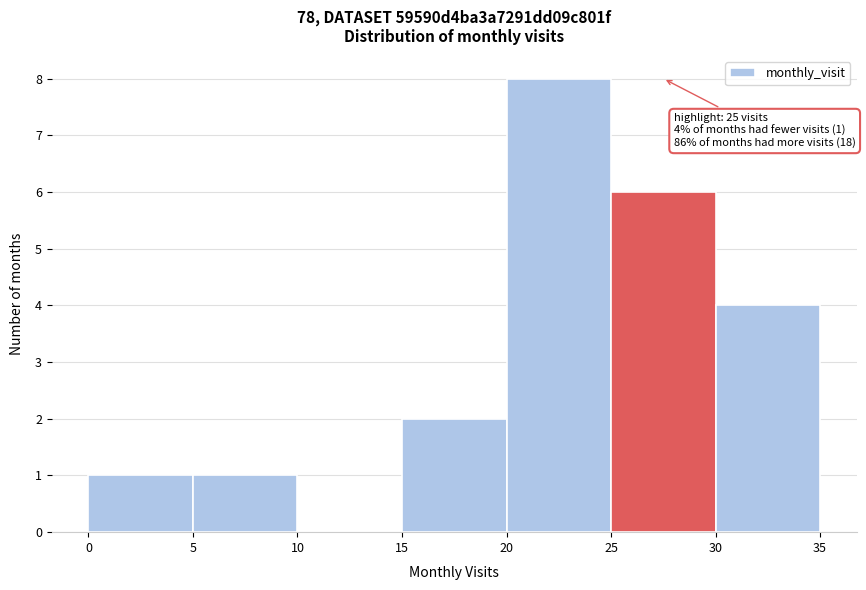

Over which range of the x-axis is the bar tallest?

20 to 25